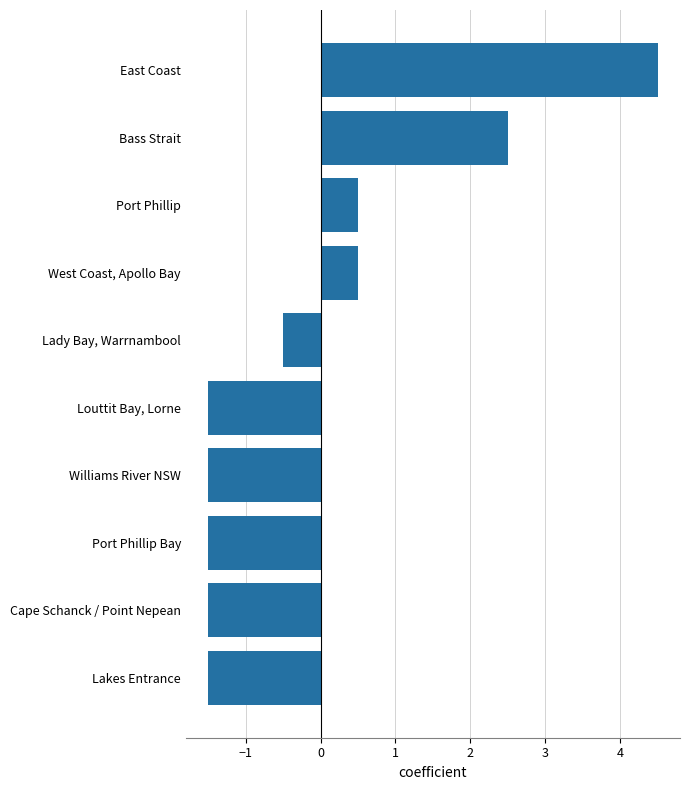

What is the difference between the maximum and minimum values?

6.0